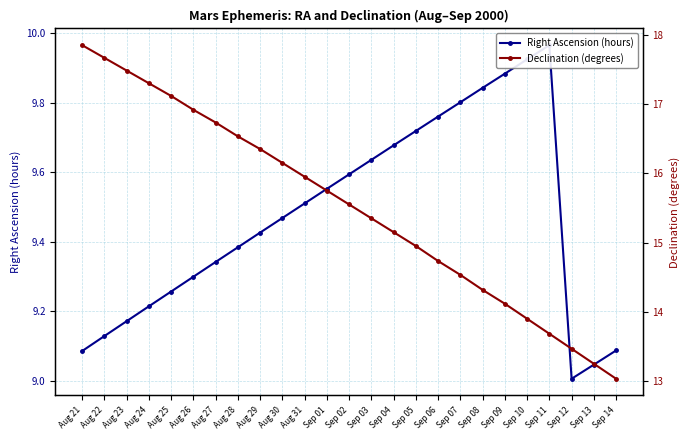

How many categories are shown in the chart?

25